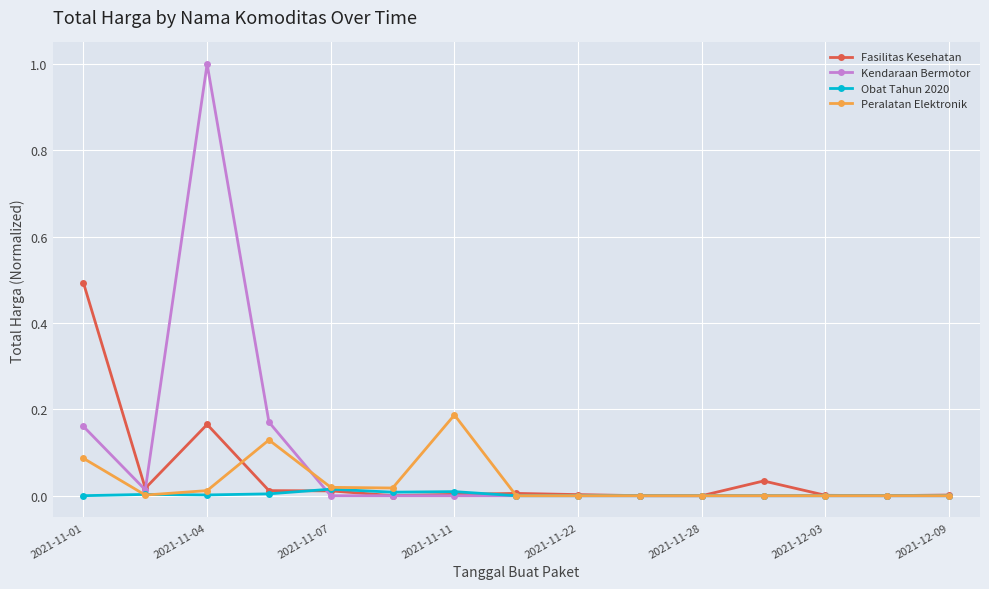

What is the maximum value for Kendaraan Bermotor?

1.0